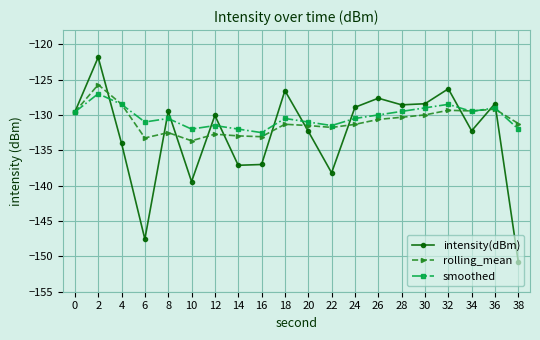

True or false: intensity(dBm) and smoothed intersect in this chart.

True